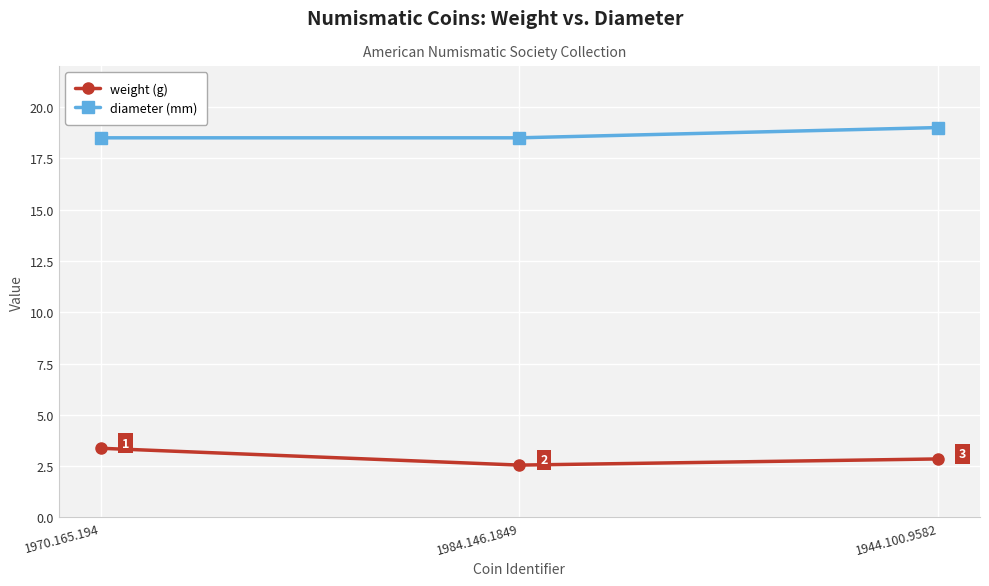

What is the total value across all series at 1970.165.194?

21.9